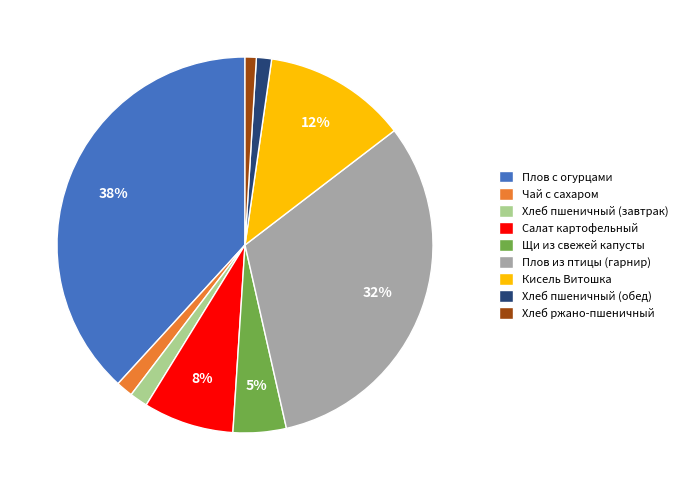

Is the sum of Кисель Витошка and Чай с сахаром greater than half?

No